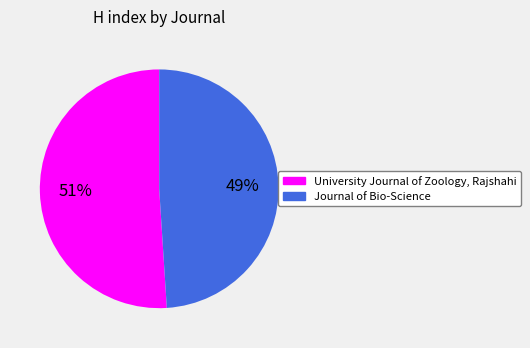

Does any single category account for the majority?

Yes